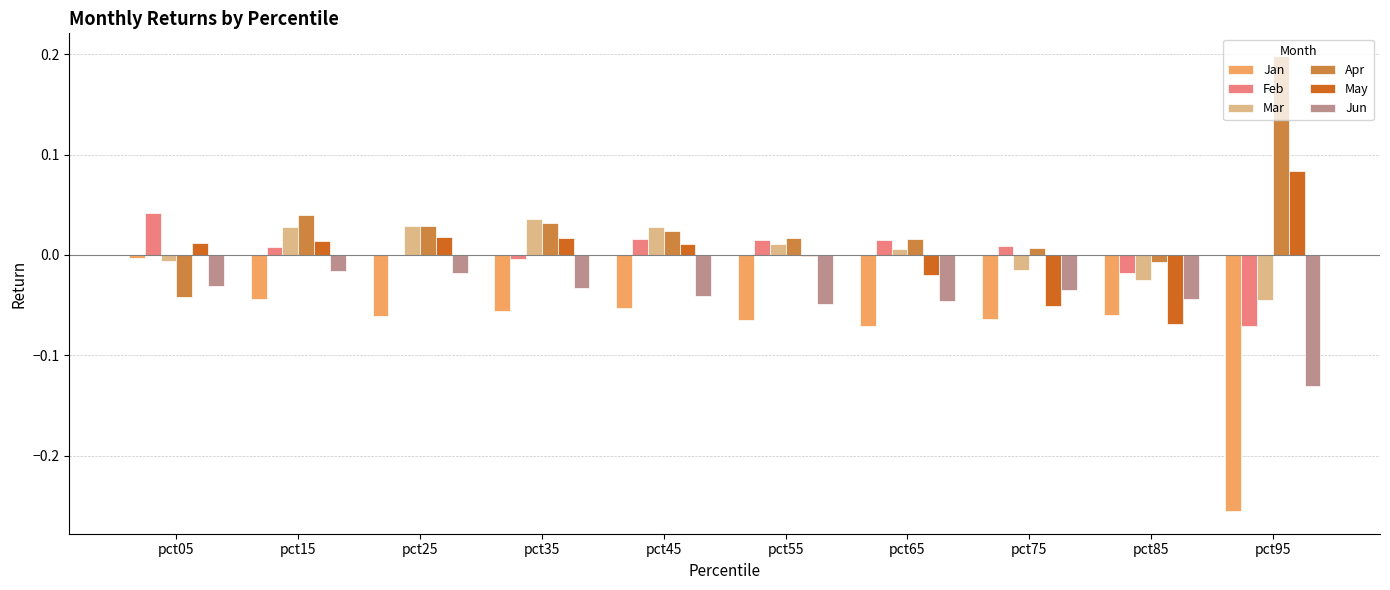

Count the number of data series in this chart.

6